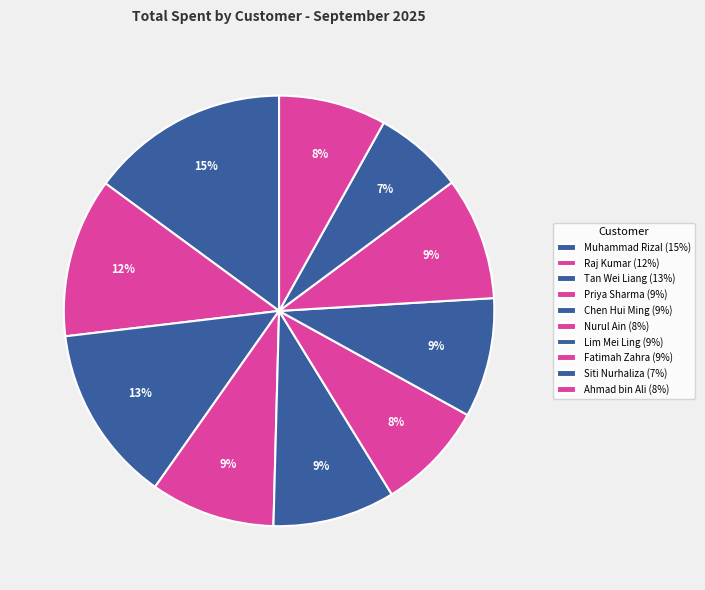

How many slices are in this pie chart?

10